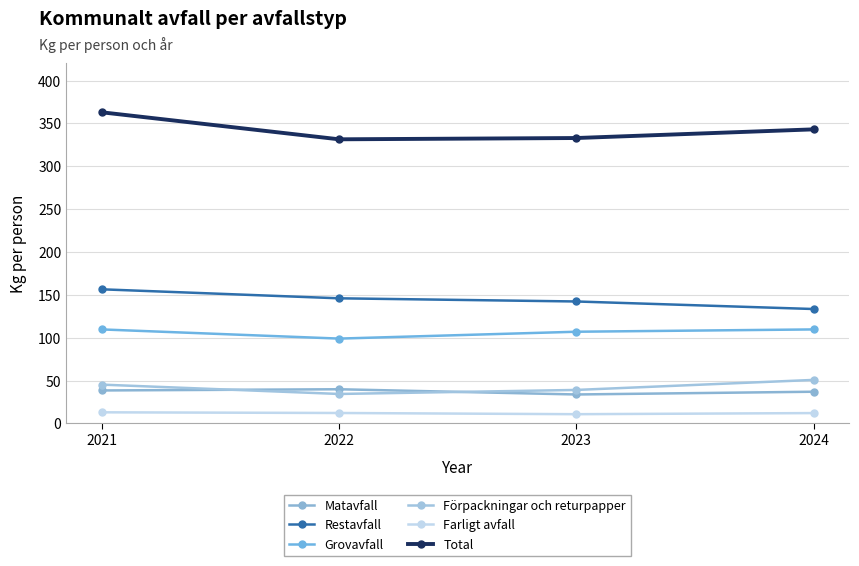

Which has a higher value, 2024 or 2022?

2022